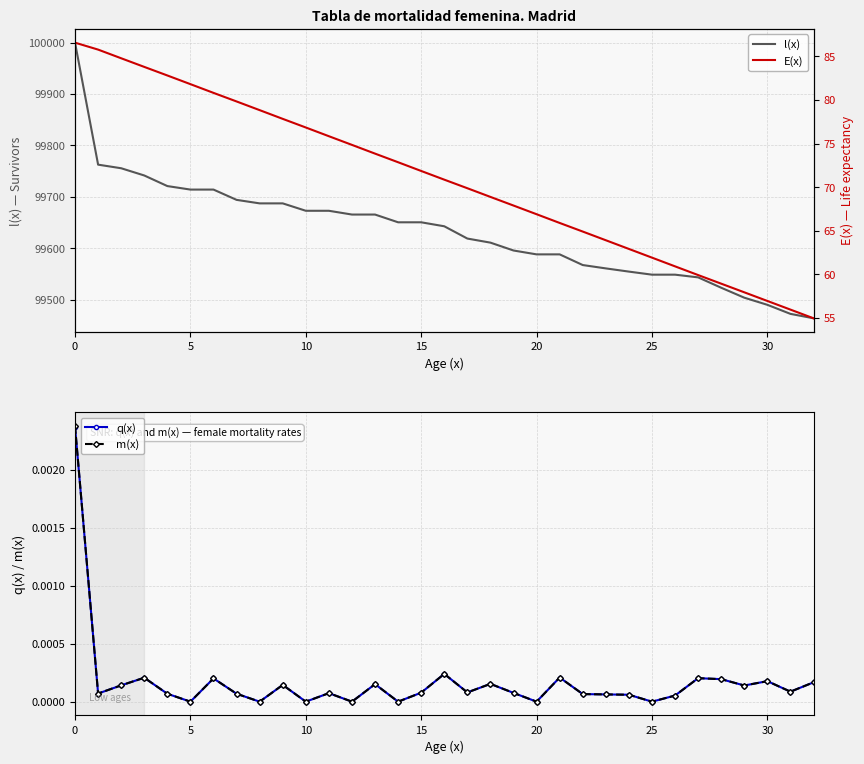

True or false: E(x) and q(x) intersect in this chart.

False